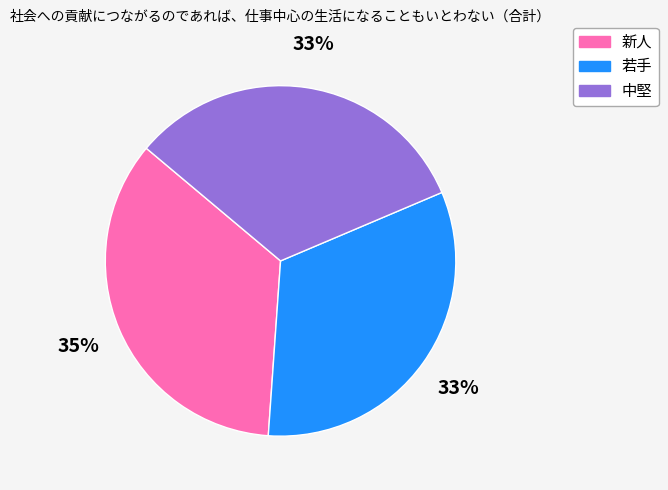

How many slices are in this pie chart?

3